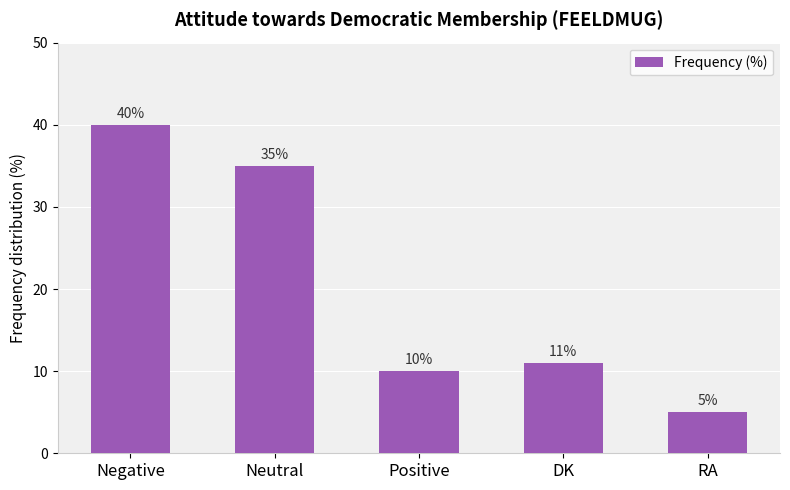

What is the ratio of the value at Negative to the value at DK?

3.6